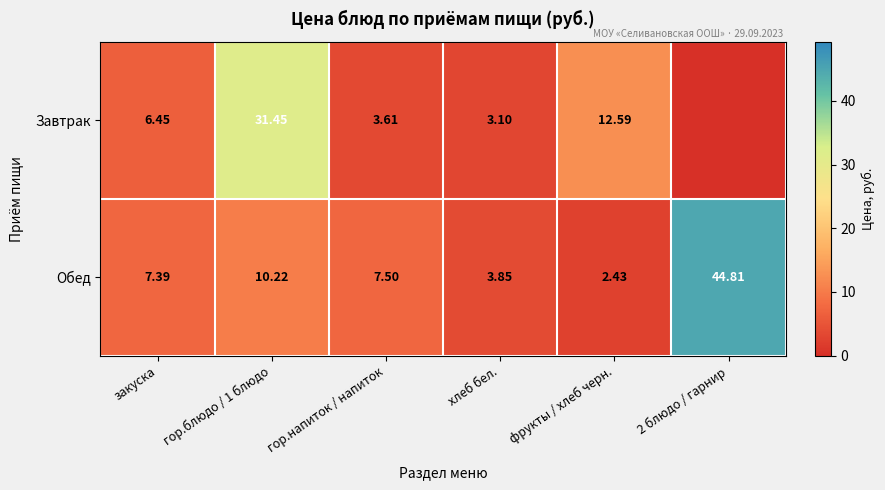

At which category is the sum across all series the highest?

2 блюдо / гарнир